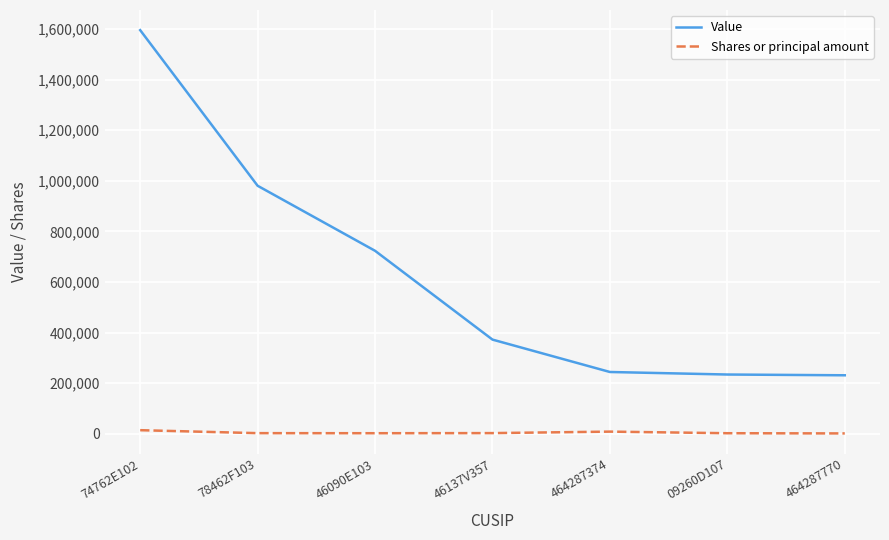

At 78462F103, list the series in order from largest to smallest.

Value, Shares or principal amount